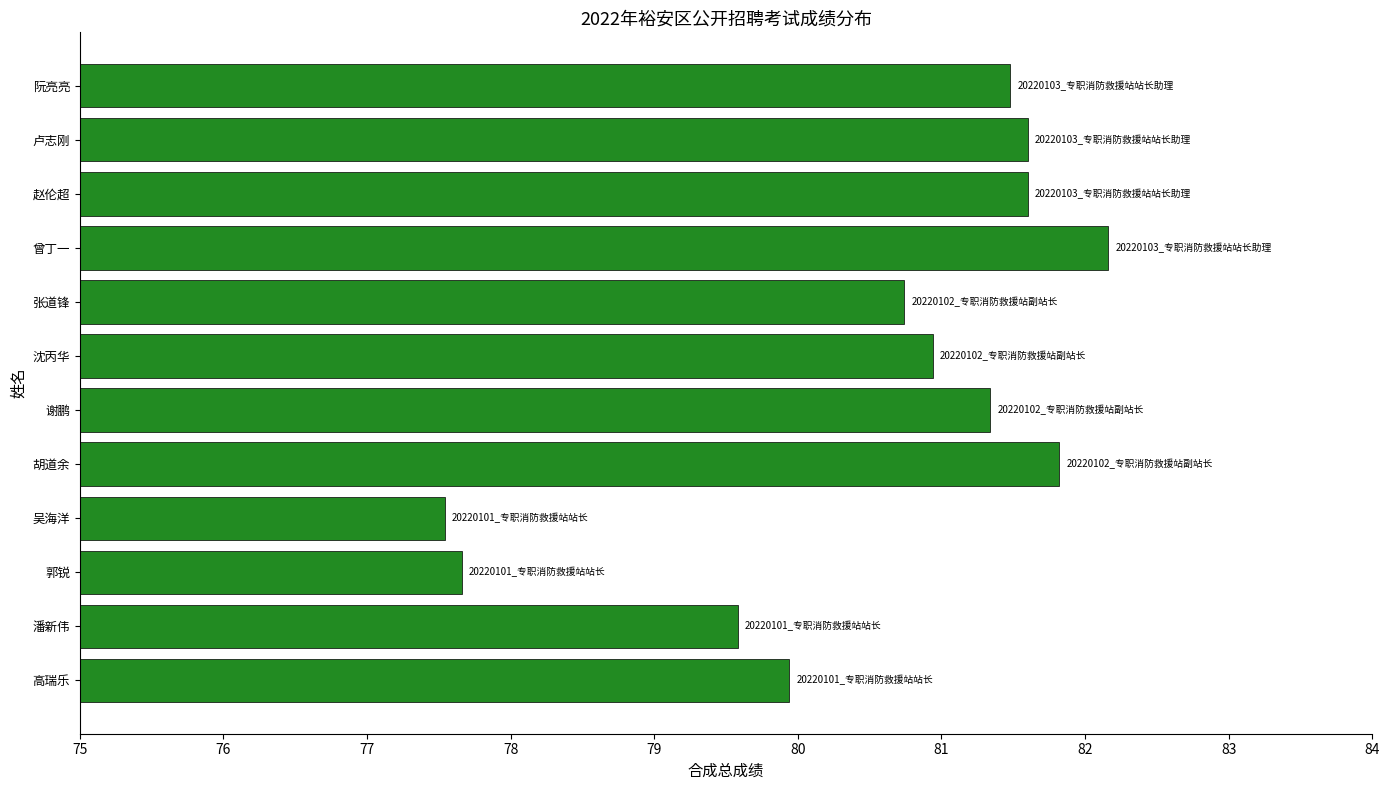

Reading bottom to top, extract all data points from this chart.

79.9	79.6	77.7	77.5	81.8	81.3	80.9	80.7	82.2	81.6	81.6	81.5